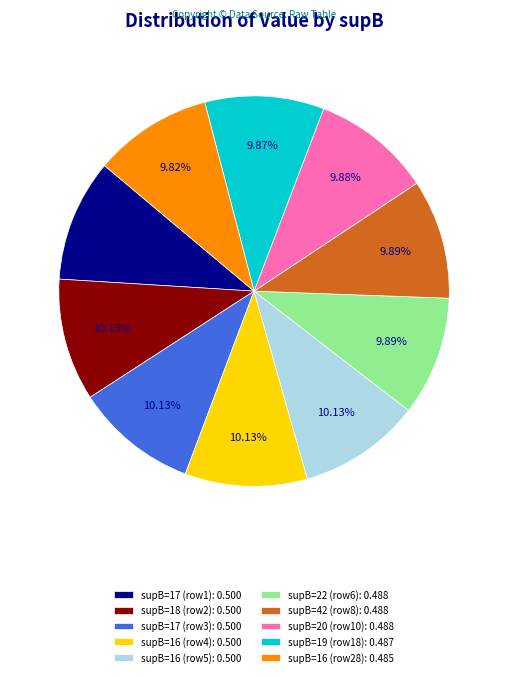

Is supB=42 (row8): 0.488 the majority of the pie?

No